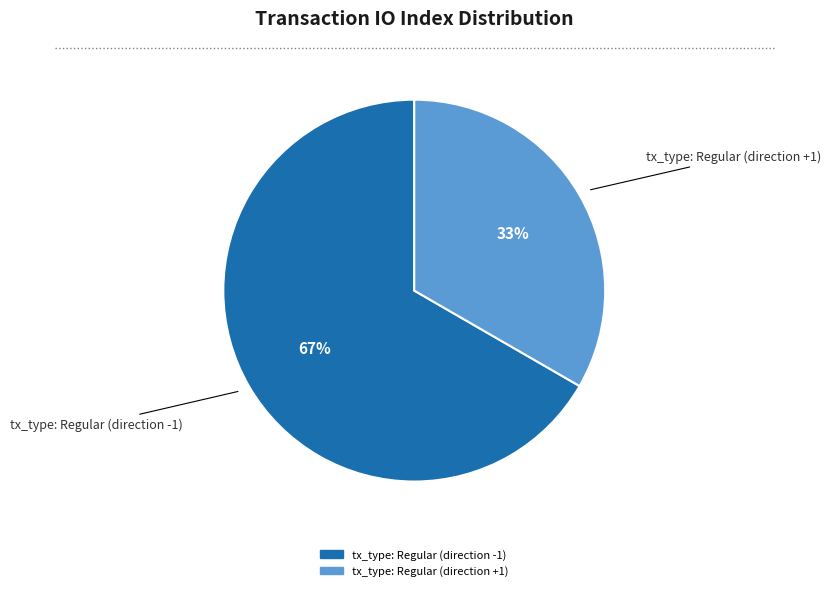

Rank the categories by value from highest to lowest.

tx_type: Regular (direction -1), tx_type: Regular (direction +1)